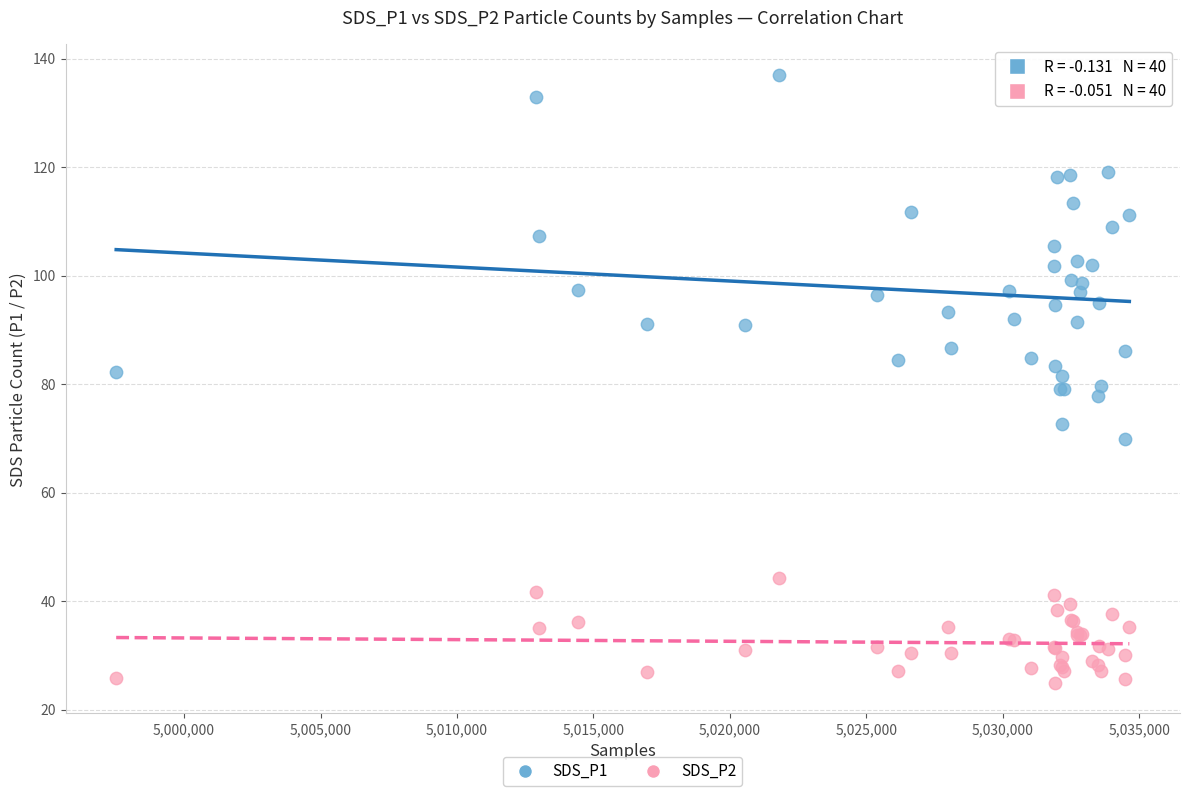

What is the X range (max minus min) for the scatter plot?

37120.0